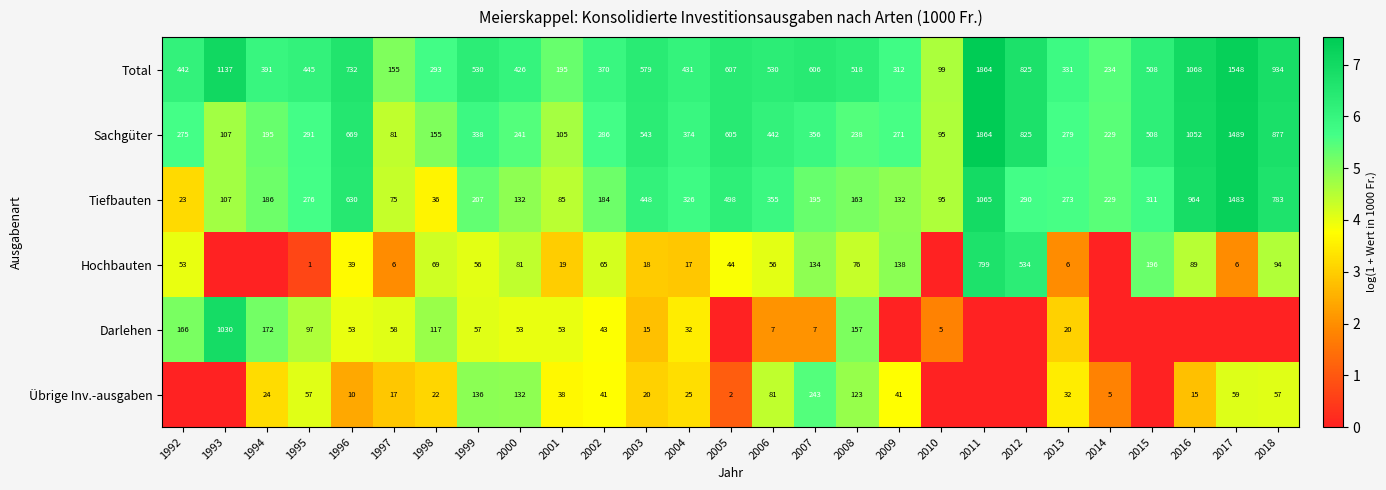

What value does the Total series have at 2004, to the nearest 100?

400